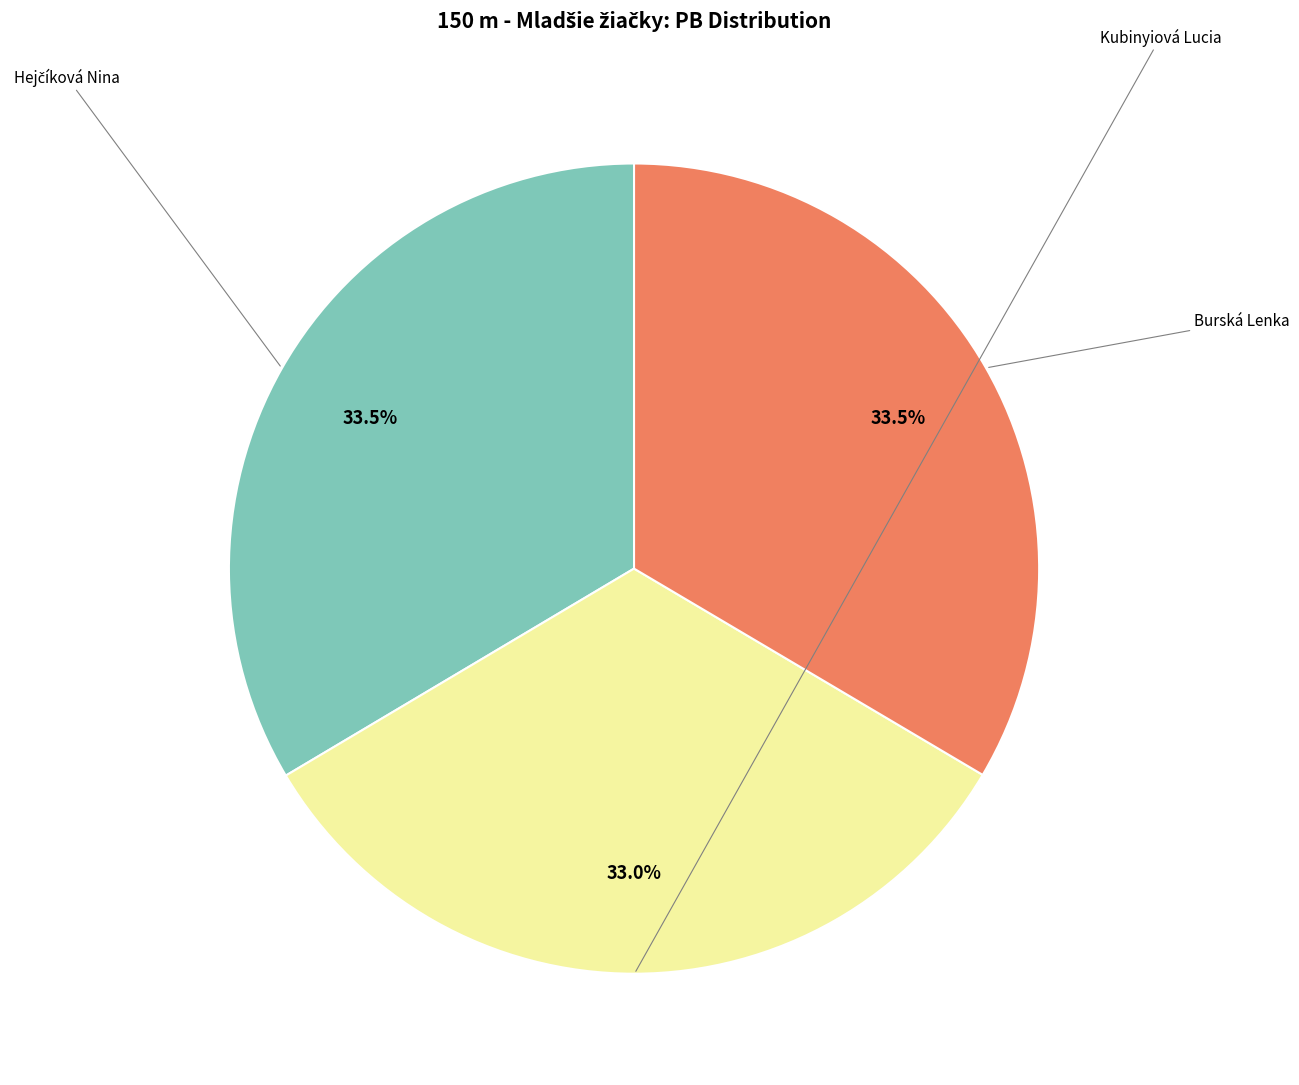

Does any single category account for the majority?

No